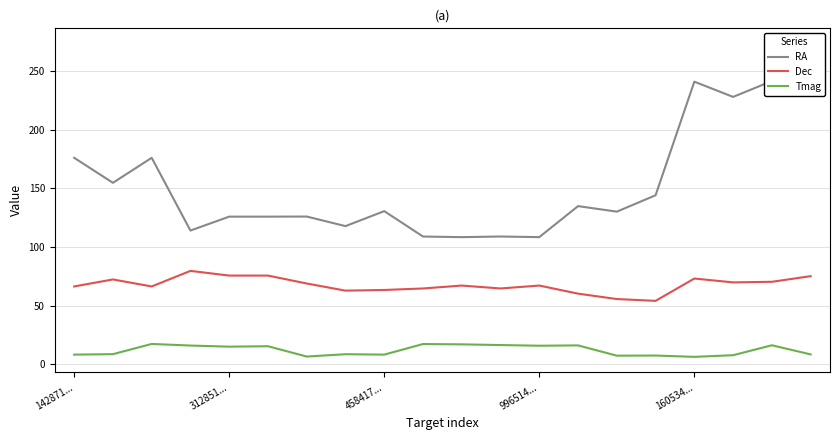

True or false: Dec has more than 1 interior local peaks.

True